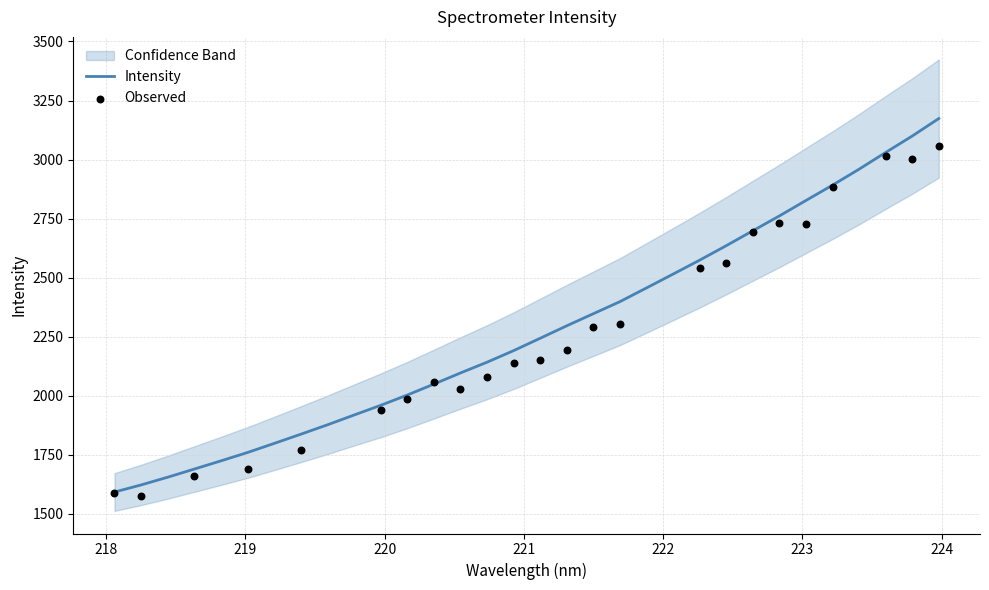

What is the minimum value for Intensity?

1592.9